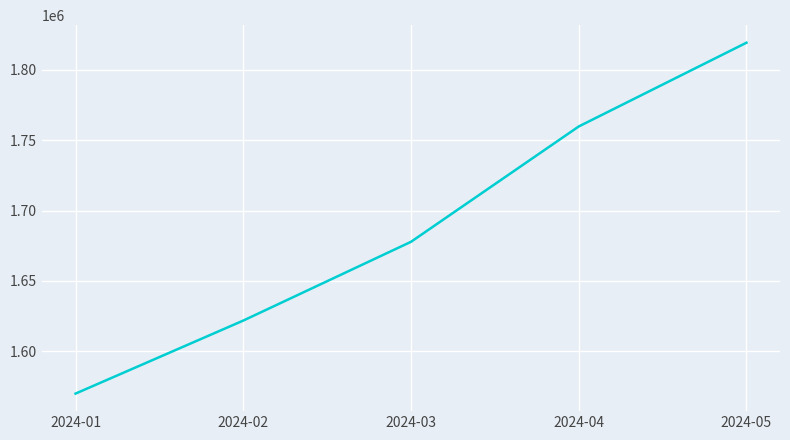

Reading left to right, extract all data points from this chart.

1569850	1621776	1677794	1759819	1819398